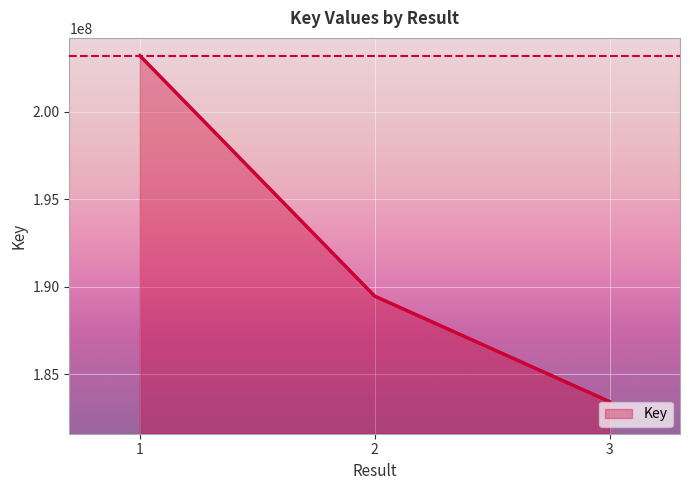

At which label does the data first exceed 189463585?

1